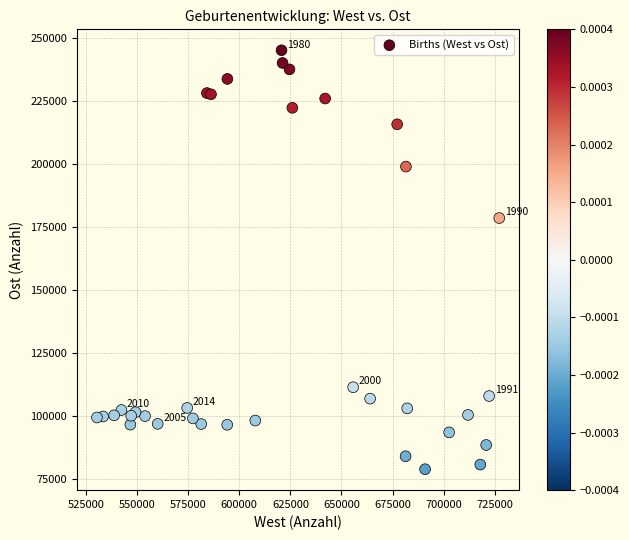

What Y value in the scatter plot is closest to 161915?

178476